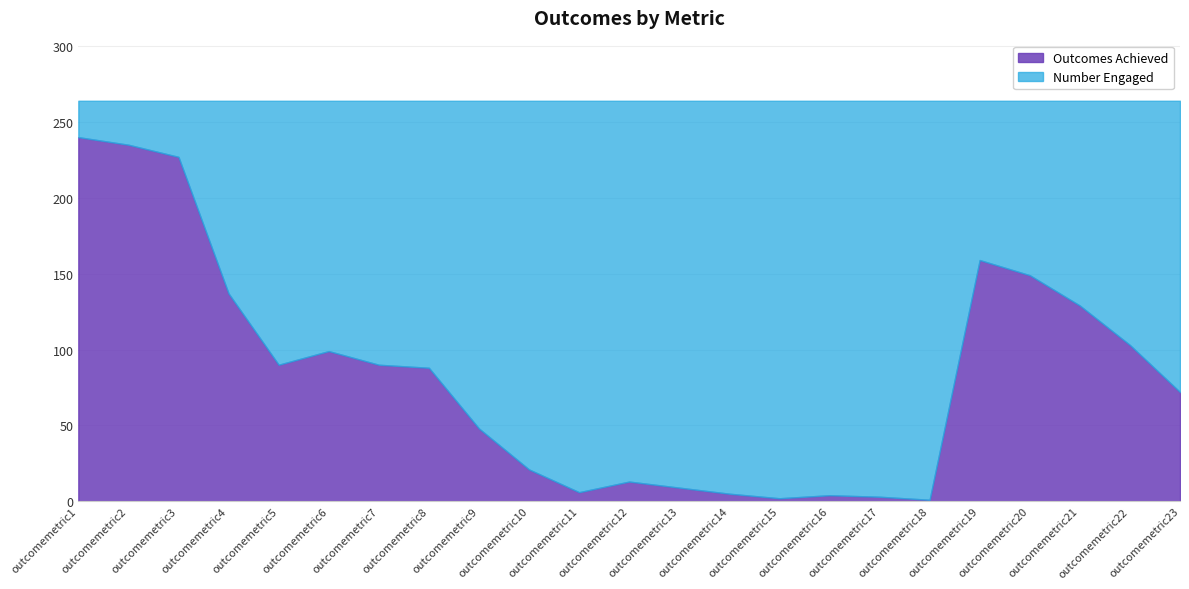

Is the value of Outcomes Achieved at outcomemetric23 greater than the value of Number Engaged at outcomemetric22?

No